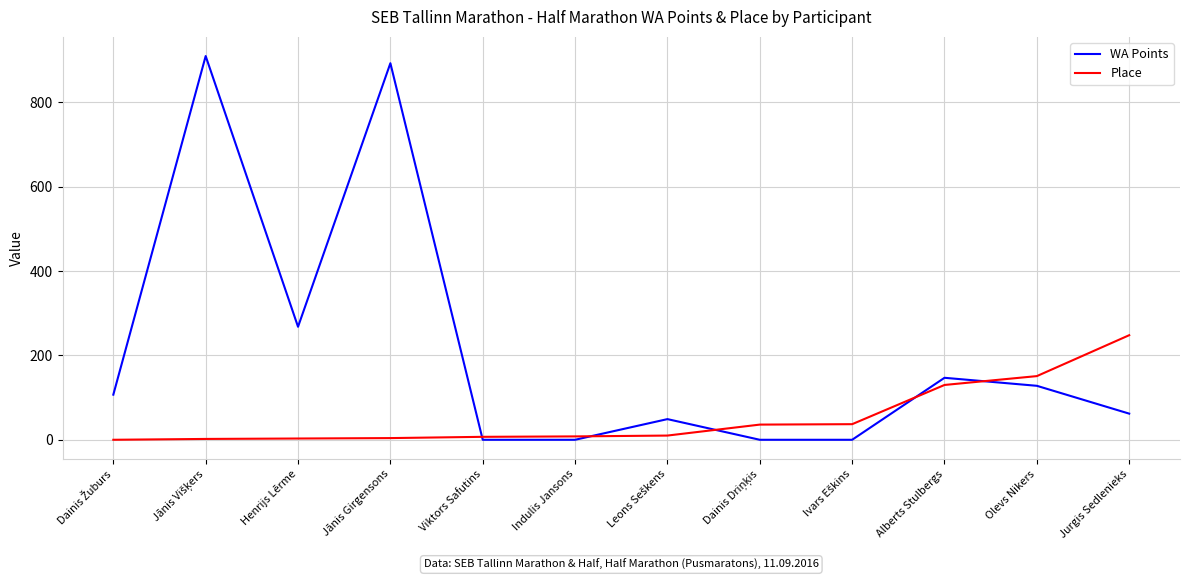

Is it true that Place equals 248 at Jurgis Sedlenieks?

True